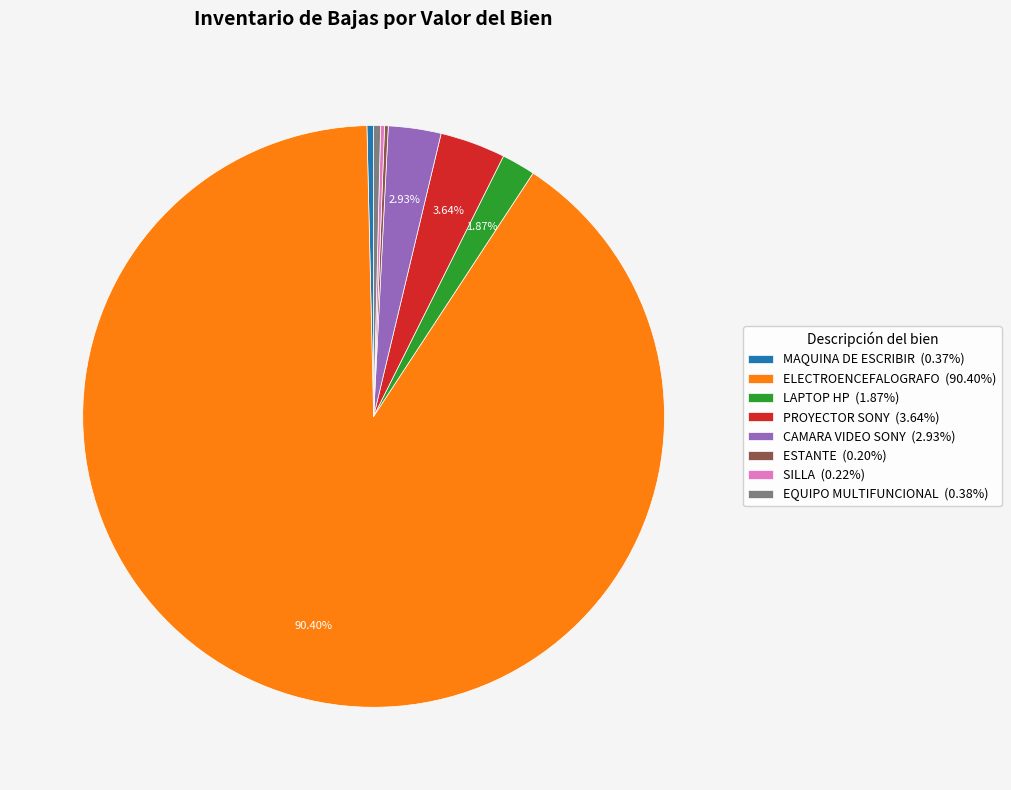

Is the sum of EQUIPO MULTIFUNCIONAL (0.38%) and CAMARA VIDEO SONY (2.93%) greater than half?

No